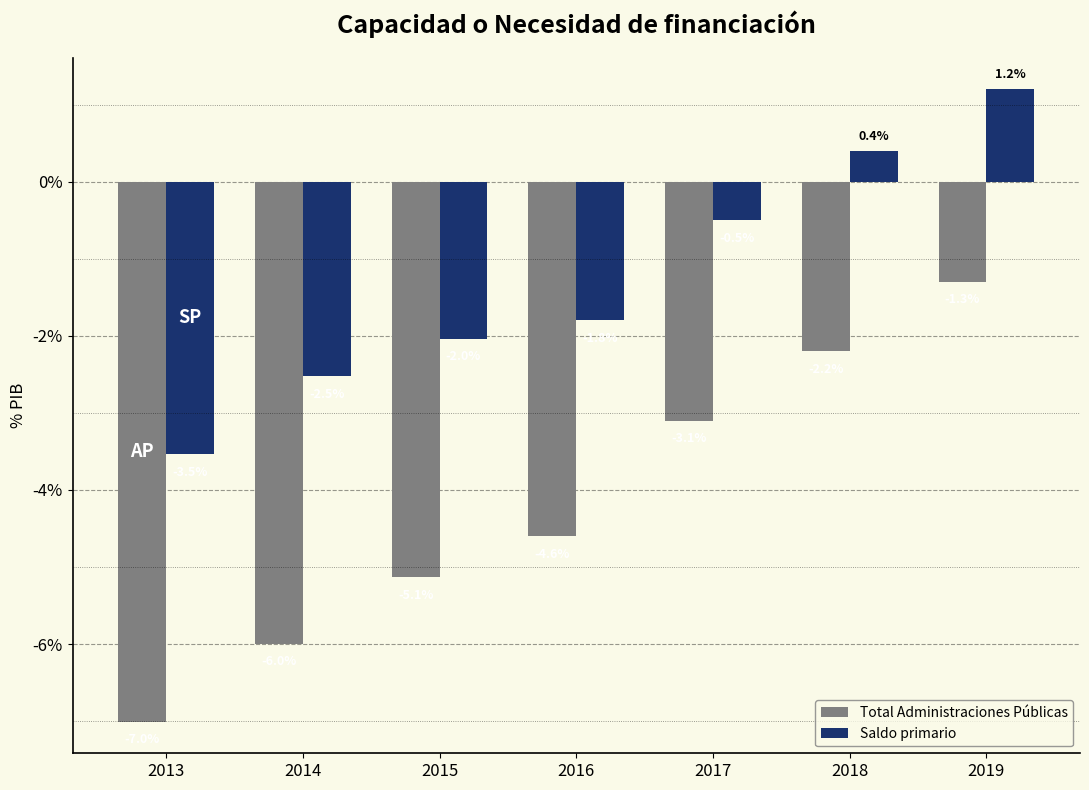

List the series in order of their overall mean, lowest first.

Total Administraciones Públicas, Saldo primario